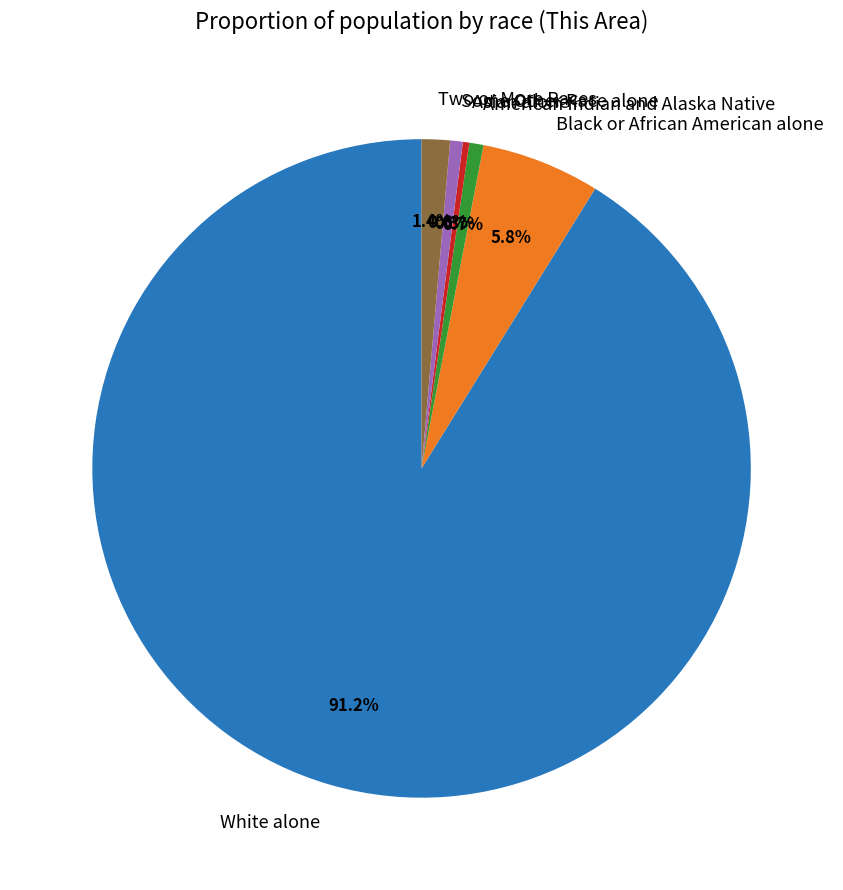

Count the number of slices in the pie.

6